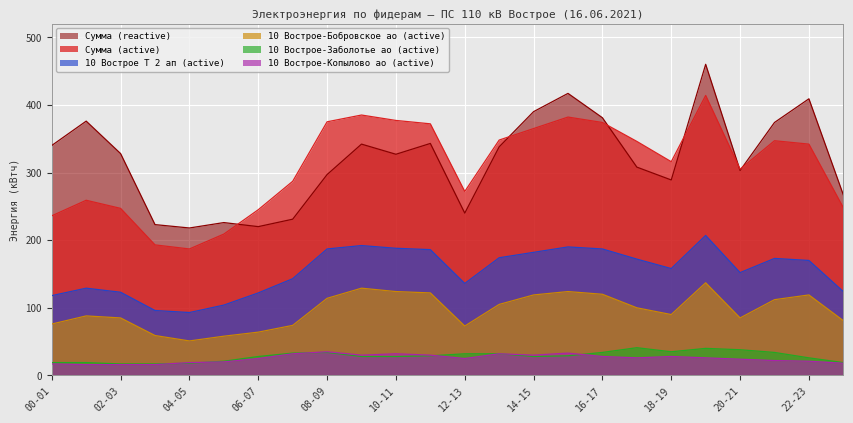

What is the spread (max minus min) of values at 05-06?

206